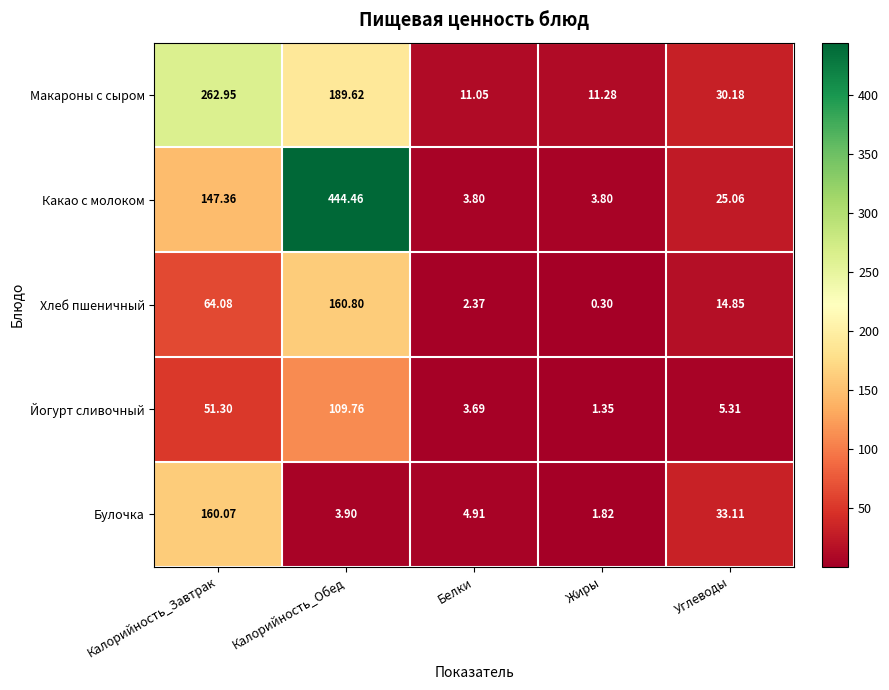

Rank the series by their maximum value, from lowest to highest.

Йогурт сливочный, Булочка, Хлеб пшеничный, Макароны с сыром, Какао с молоком